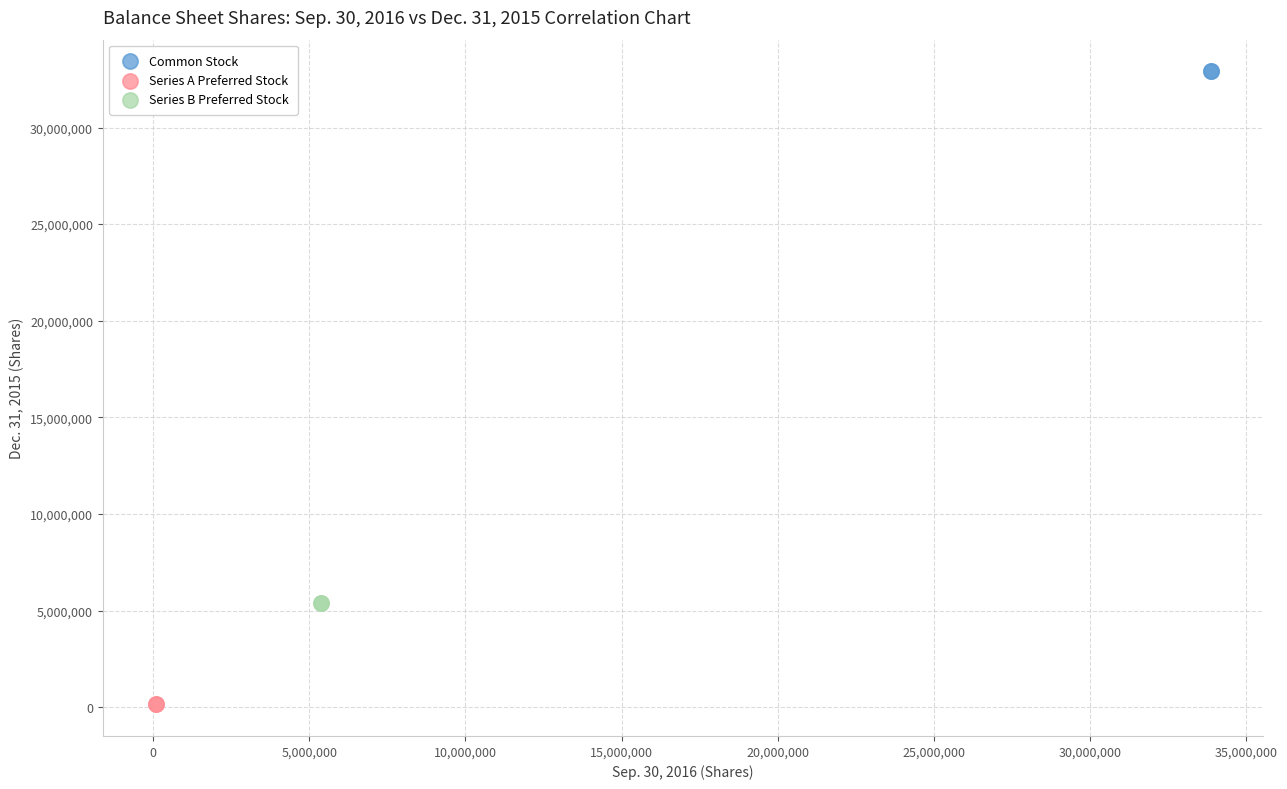

Which series reaches the minimum Y coordinate?

Series A Preferred Stock